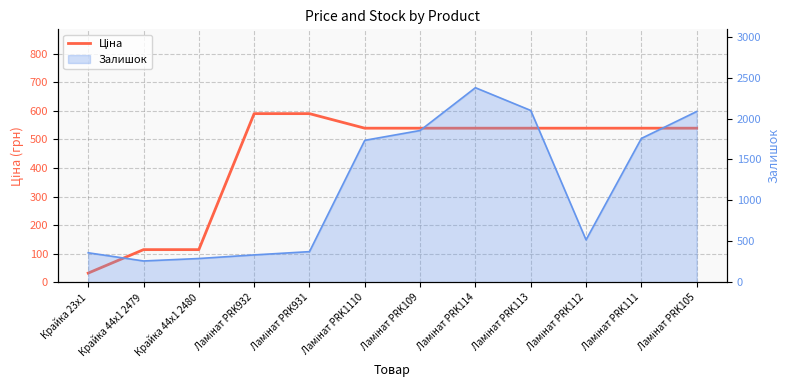

At which label does the data first exceed 539?

Ламінат PRK932